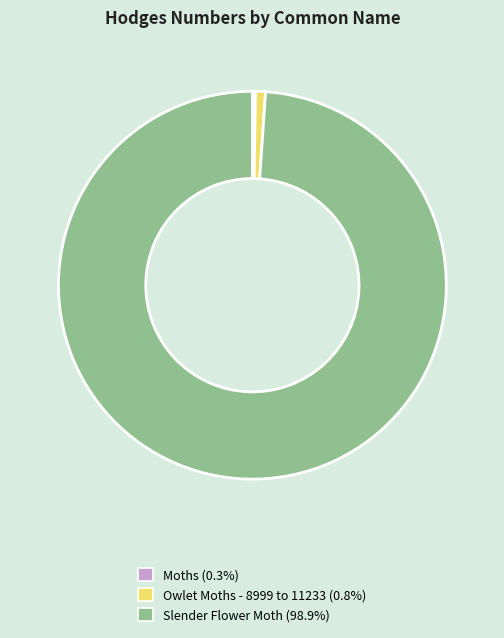

Does any single category account for the majority?

Yes